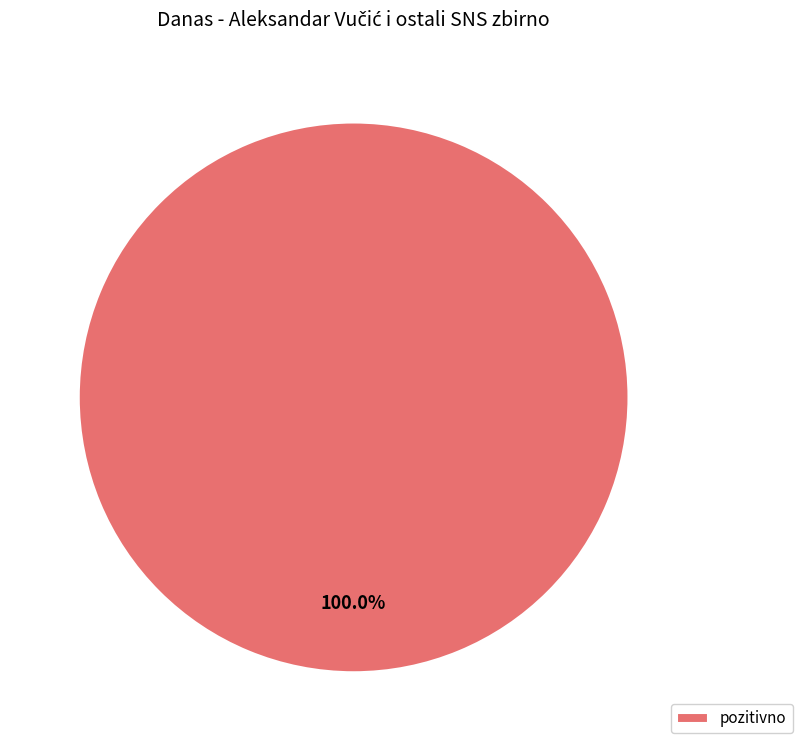

Is there any slice that represents more than half of the pie?

Yes